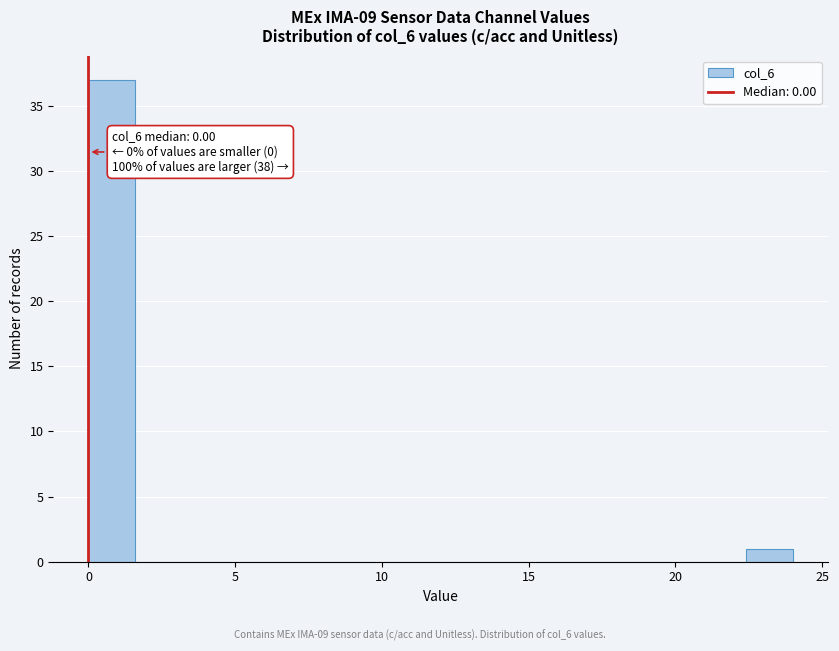

Read against the x-axis, roughly where is the centre of the tallest bar?

1.0